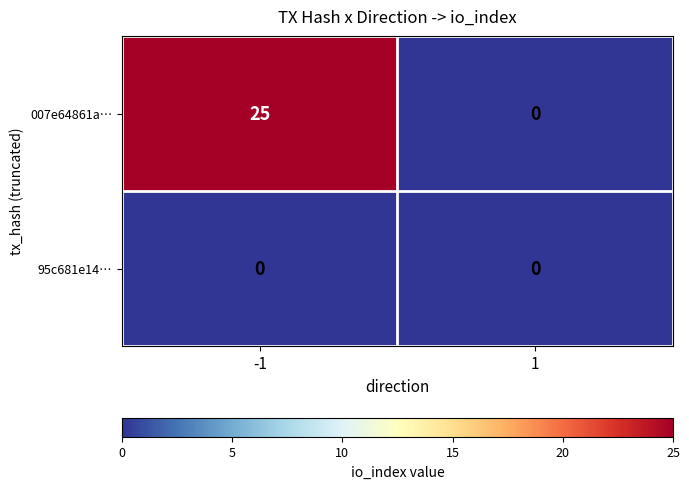

True or false: 007e64861a… has a value of -16 at 1.

False